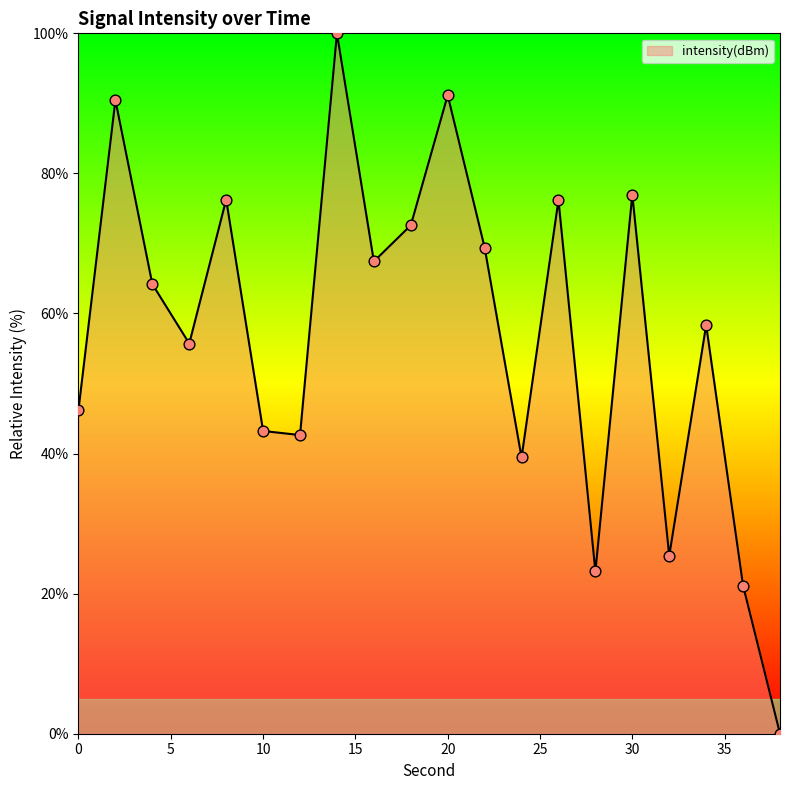

What is the greatest value displayed?

100.0